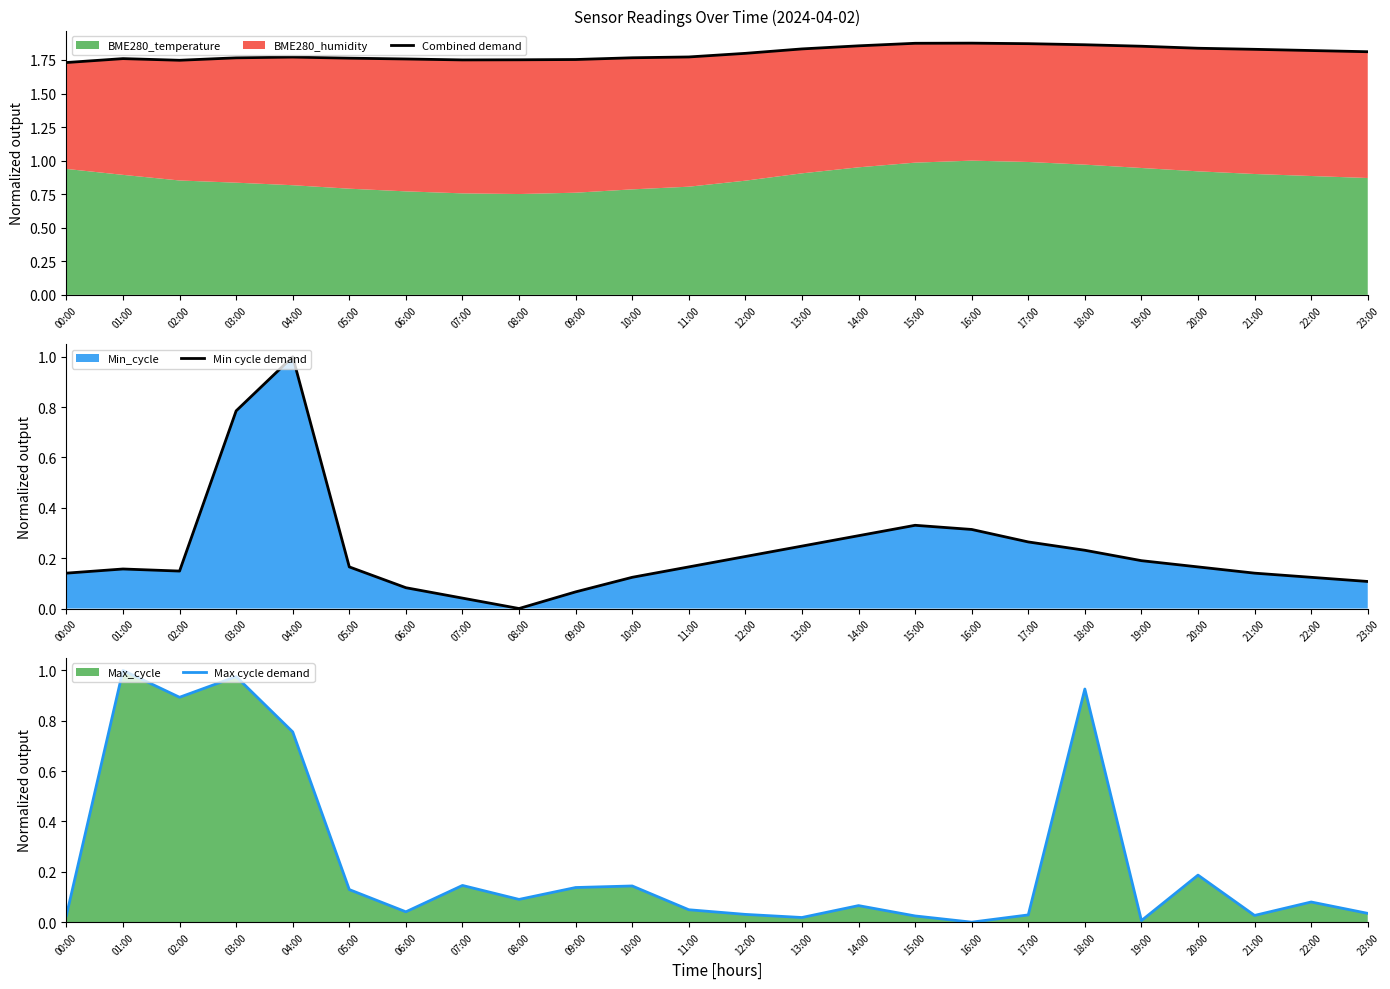

Rank the series at 03:00 from lowest to highest value.

Min cycle demand, Max cycle demand, Combined demand